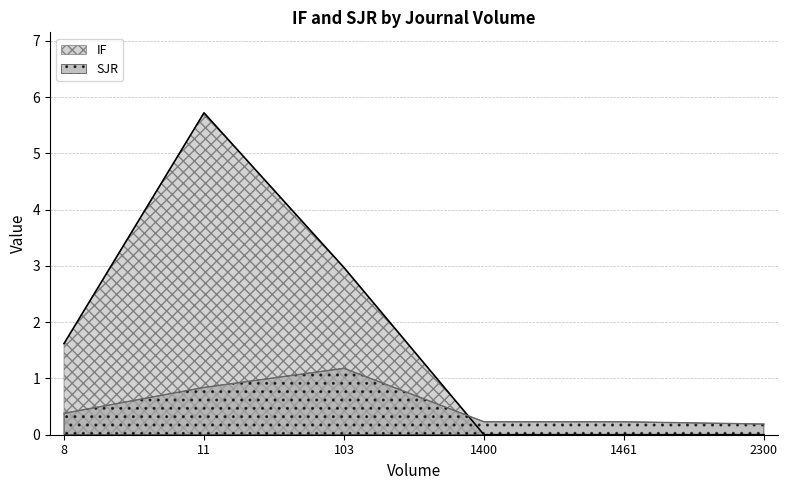

List the series in order of their peak value, lowest first.

SJR, IF